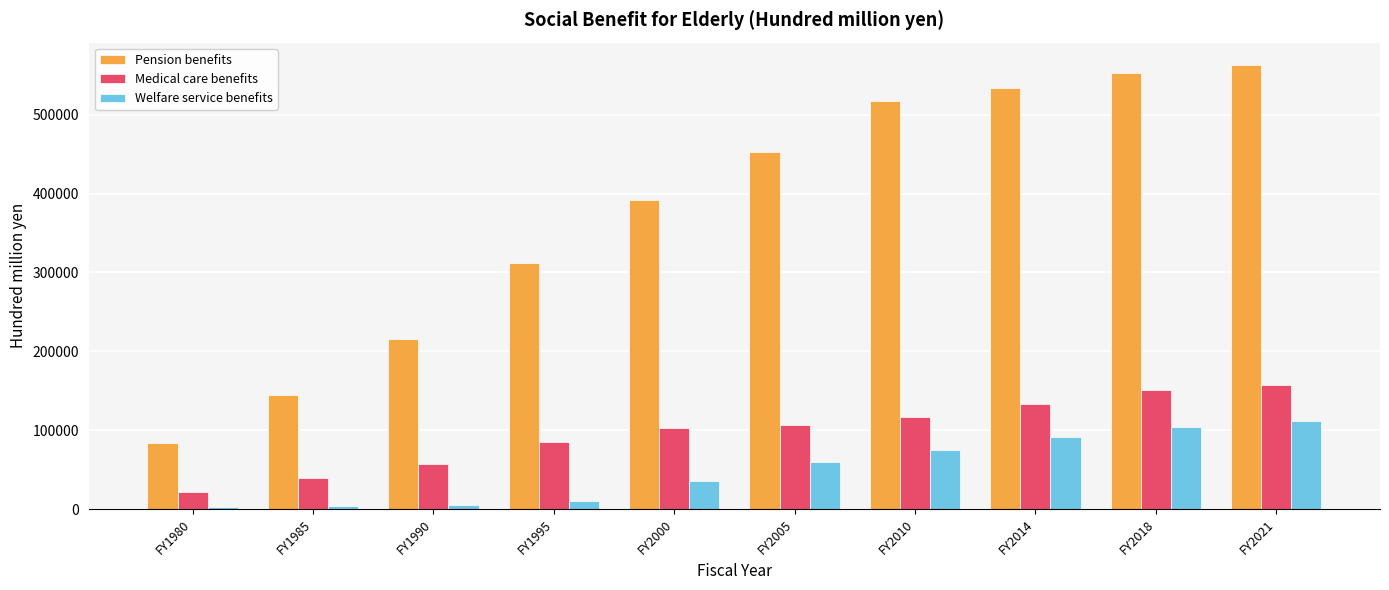

At FY2014, list the series in order from largest to smallest.

Pension benefits, Medical care benefits, Welfare service benefits